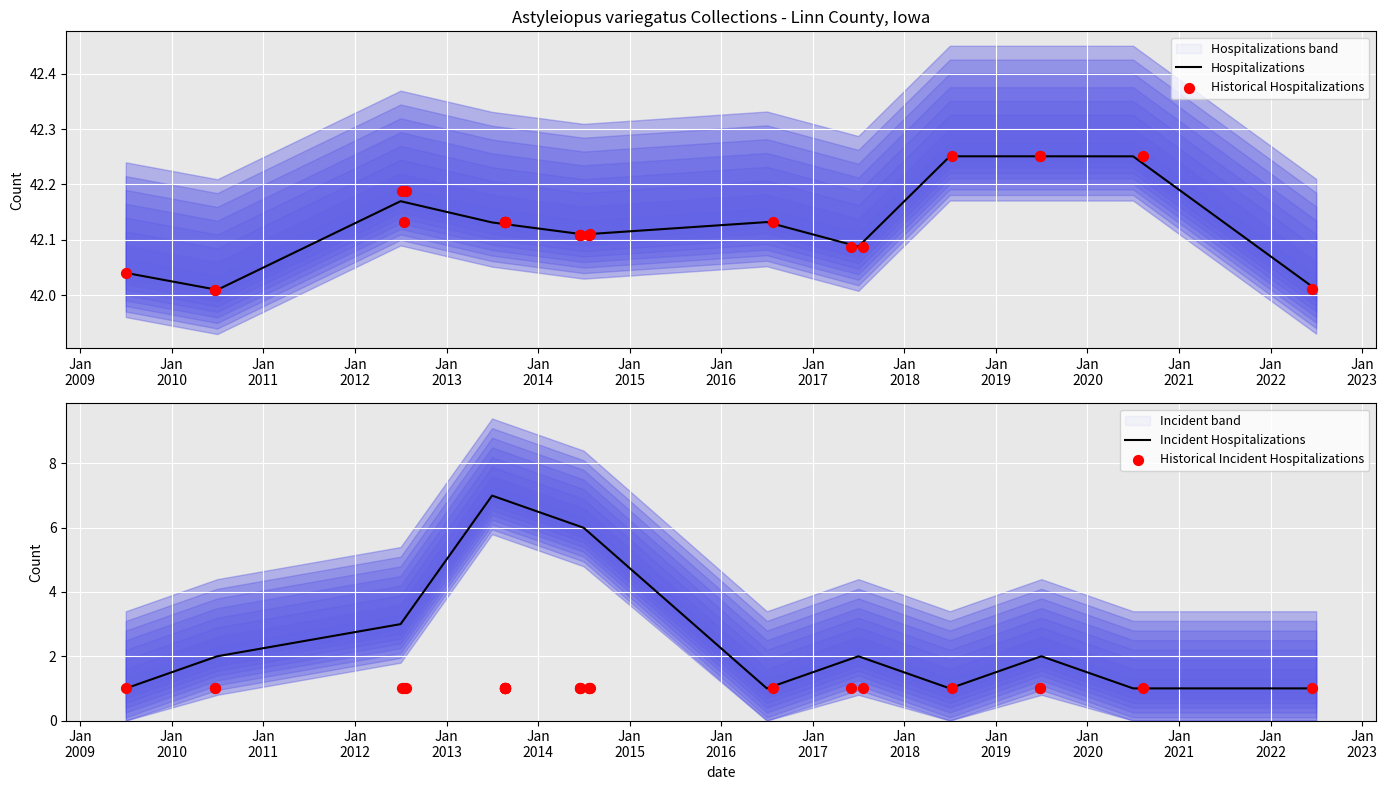

At which category is the sum across all series the highest?

26